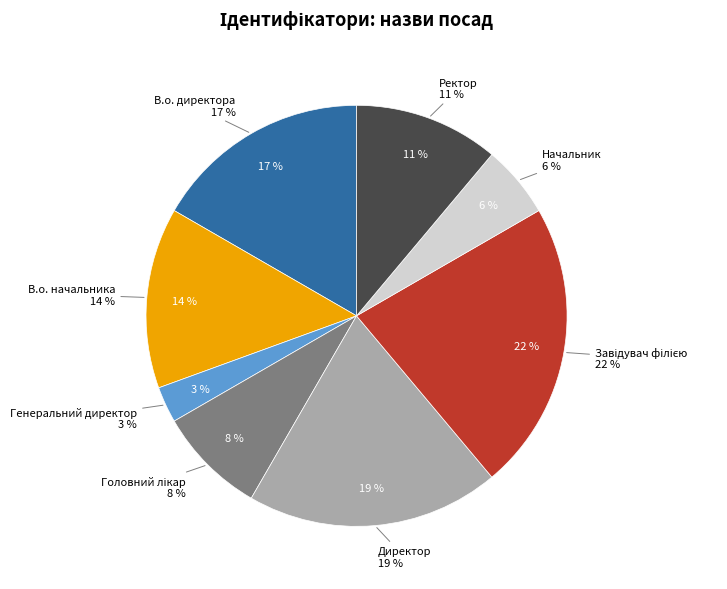

Is there a majority slice in this chart?

No